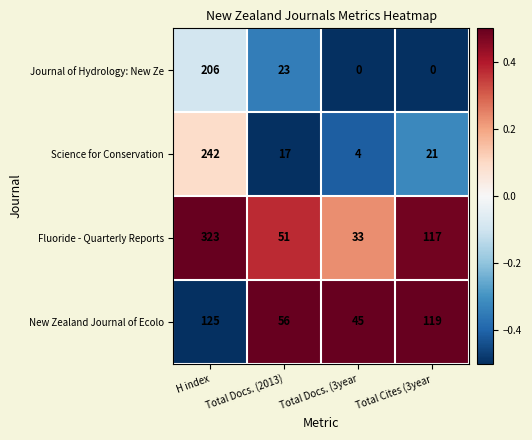

What is the difference between the maximum and second lowest values in the New Zealand Journal of Ecolo series?

69